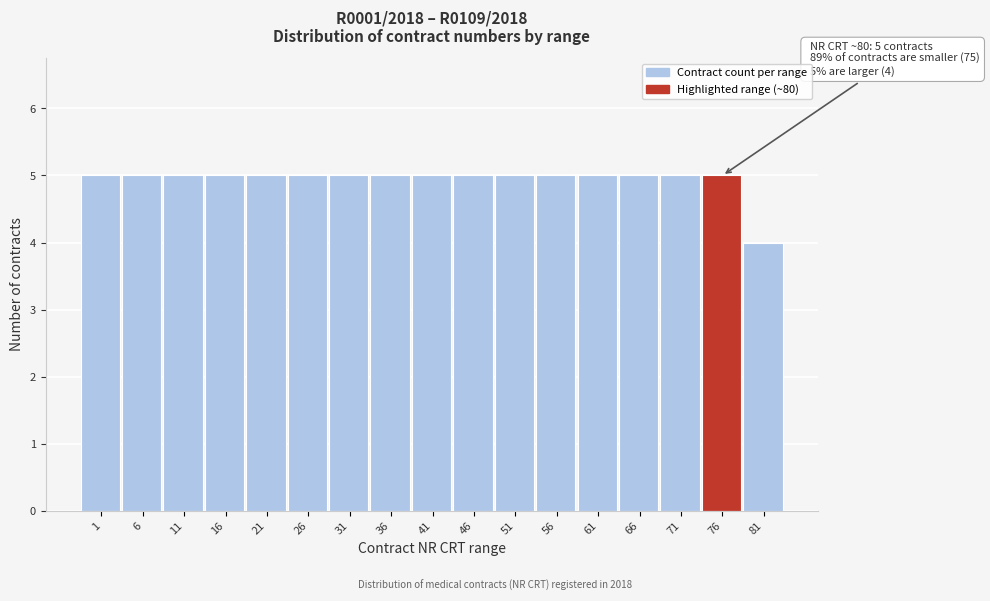

Reading left to right, transcribe all the data shown in this chart.

5	5	5	5	5	5	5	5	5	5	5	5	5	5	5	5	4